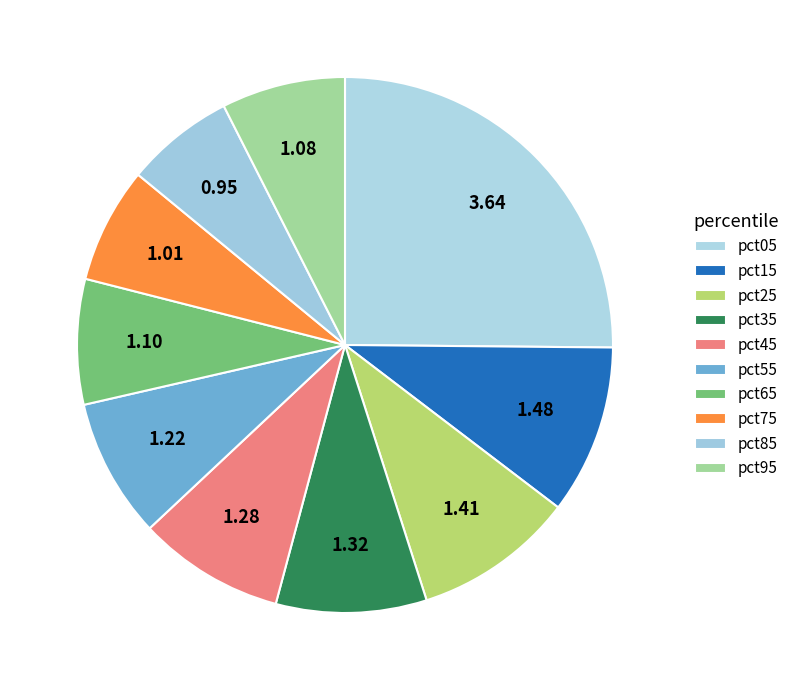

Which category has the biggest portion of the pie?

pct05